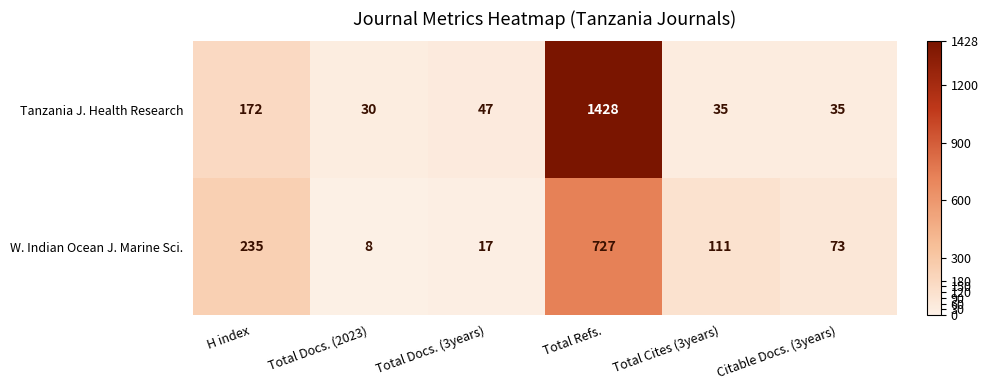

Which label corresponds to the largest value in the chart?

Total Refs.